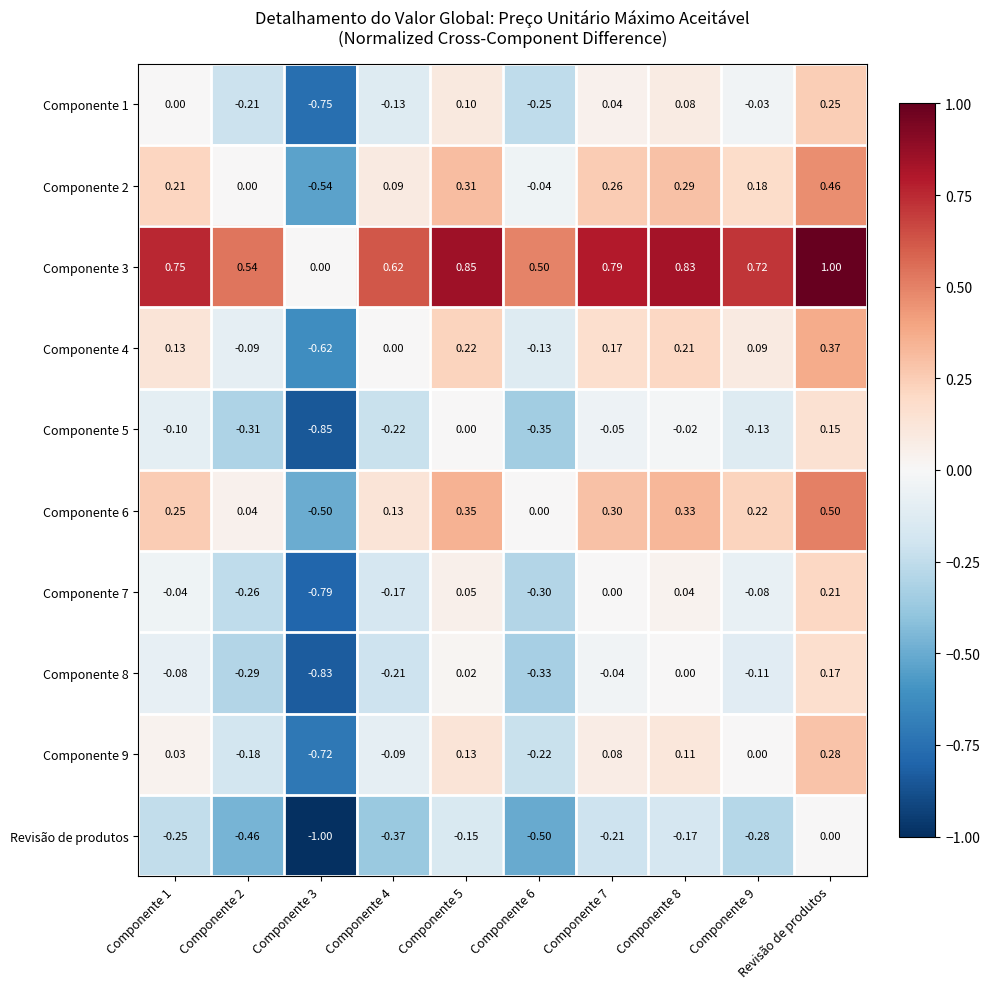

At which category is the sum across all series the highest?

Revisão de produtos